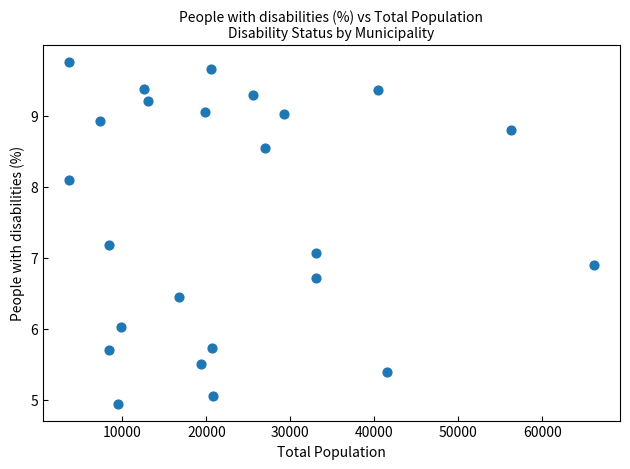

What is the range of X values (max minus min)?

62499.0